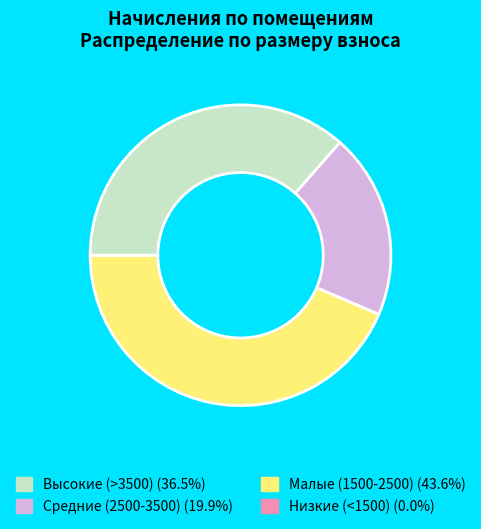

Is there any slice that represents more than half of the pie?

No